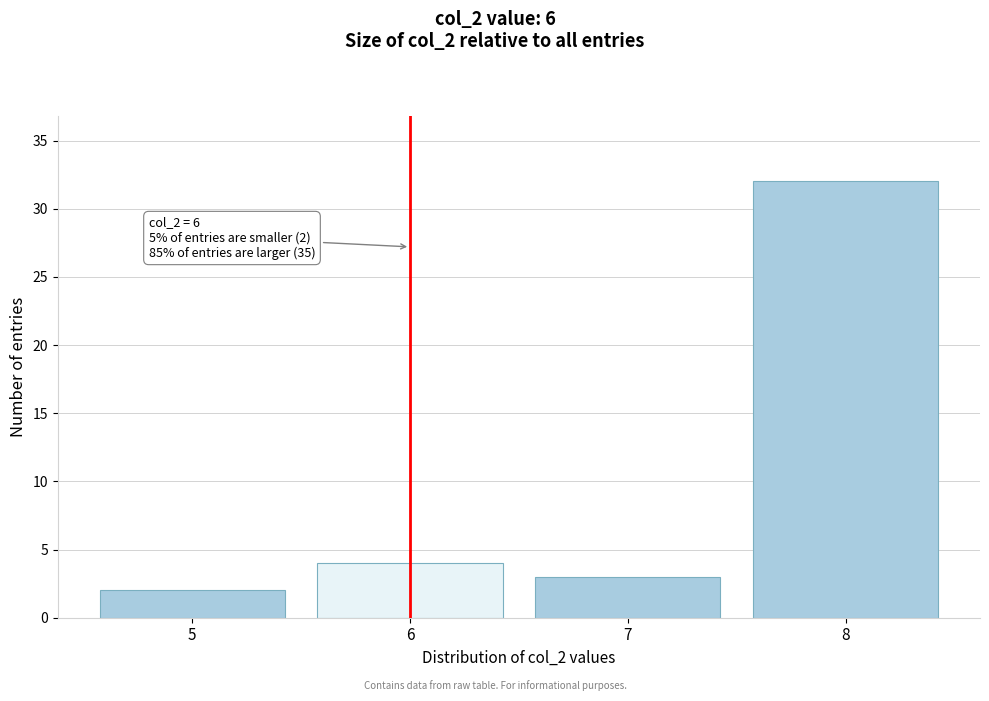

Reading left to right, list all the values displayed in this chart.

5=2	6=4	7=3	8=32